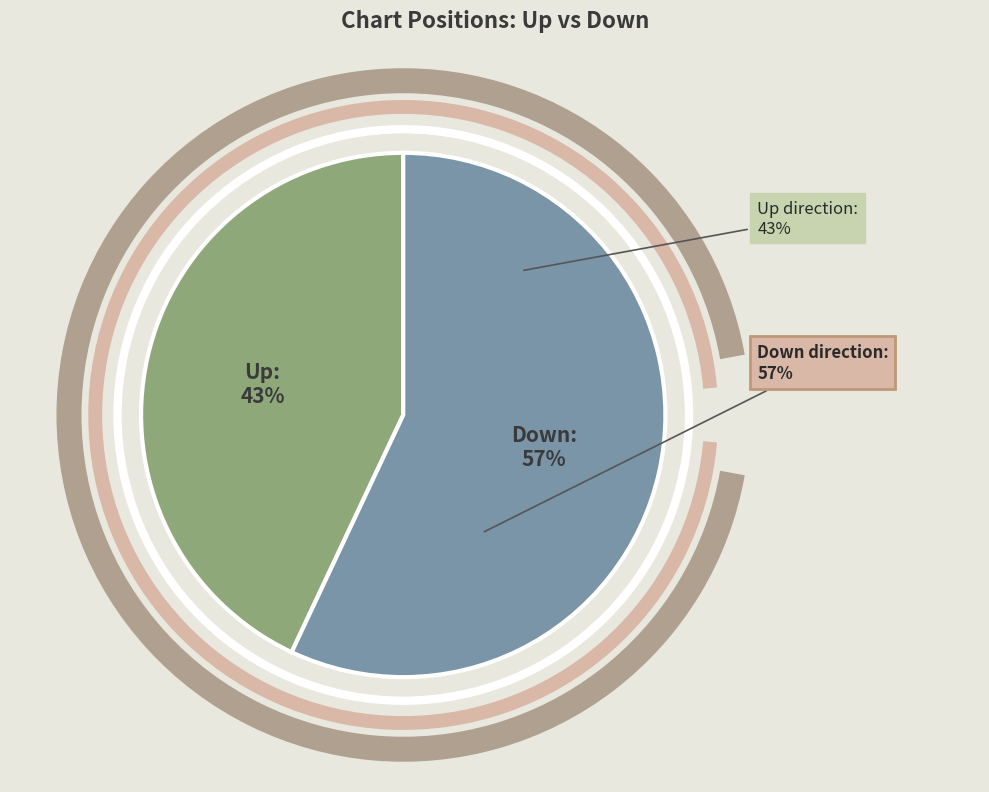

What is the largest slice in the pie chart?

down